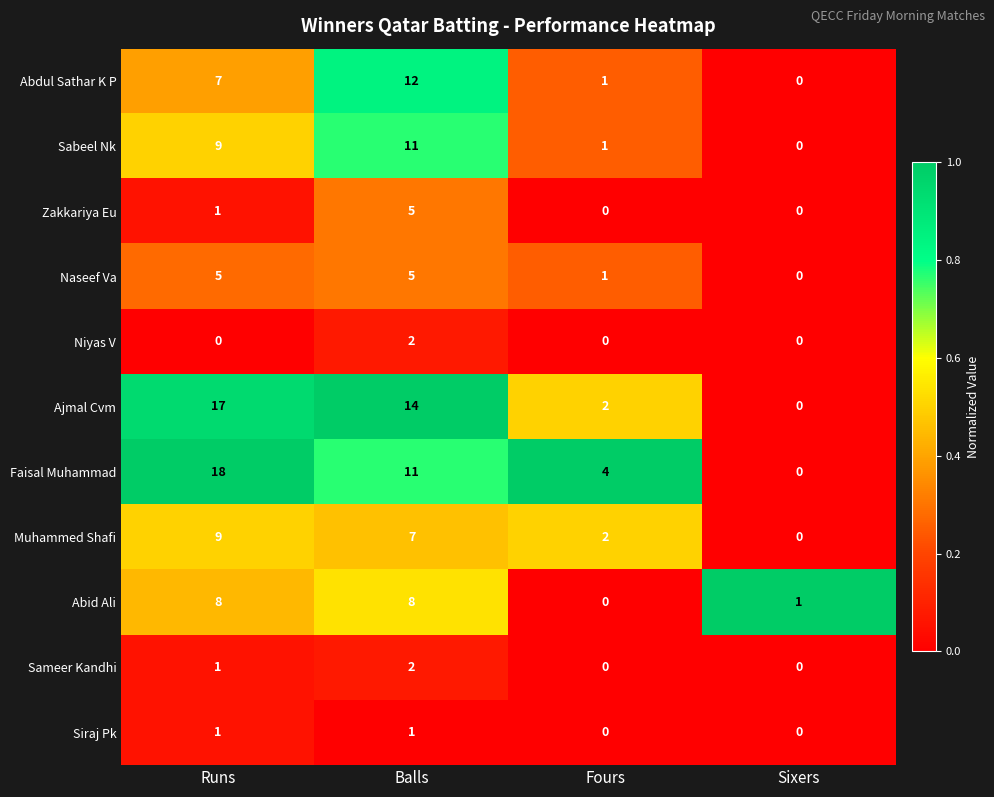

At which category is the sum across all series the highest?

Balls